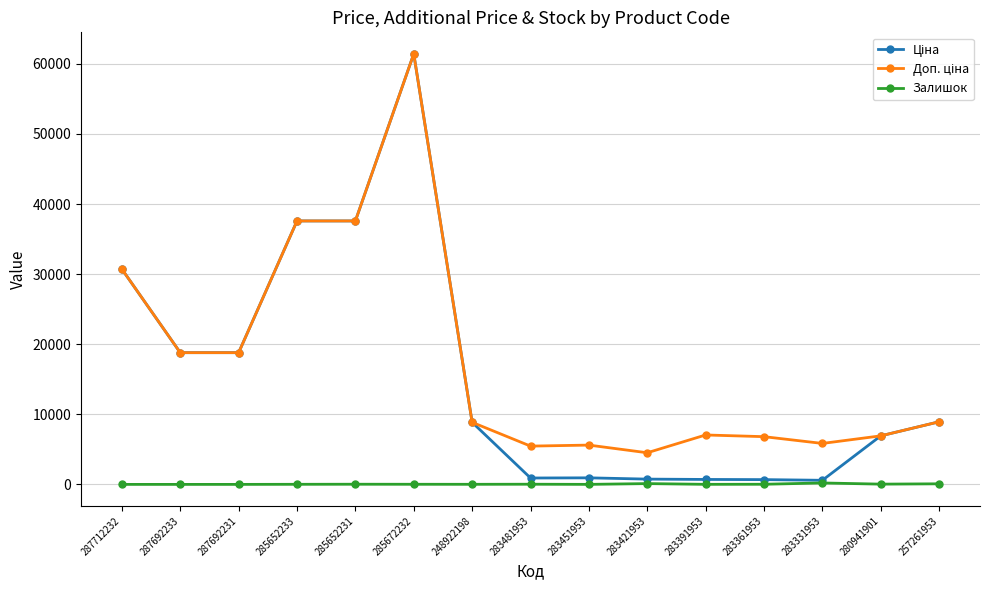

Is it true that Залишок equals 8.0 at 283391953?

True